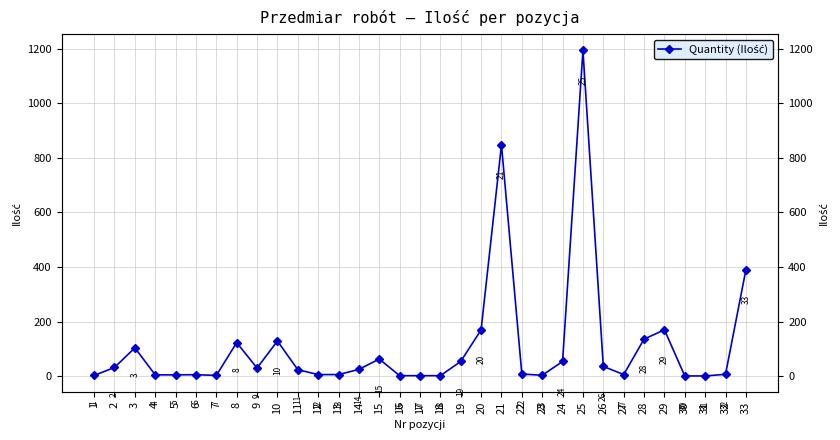

What is the difference between the maximum and minimum values?

1193.0